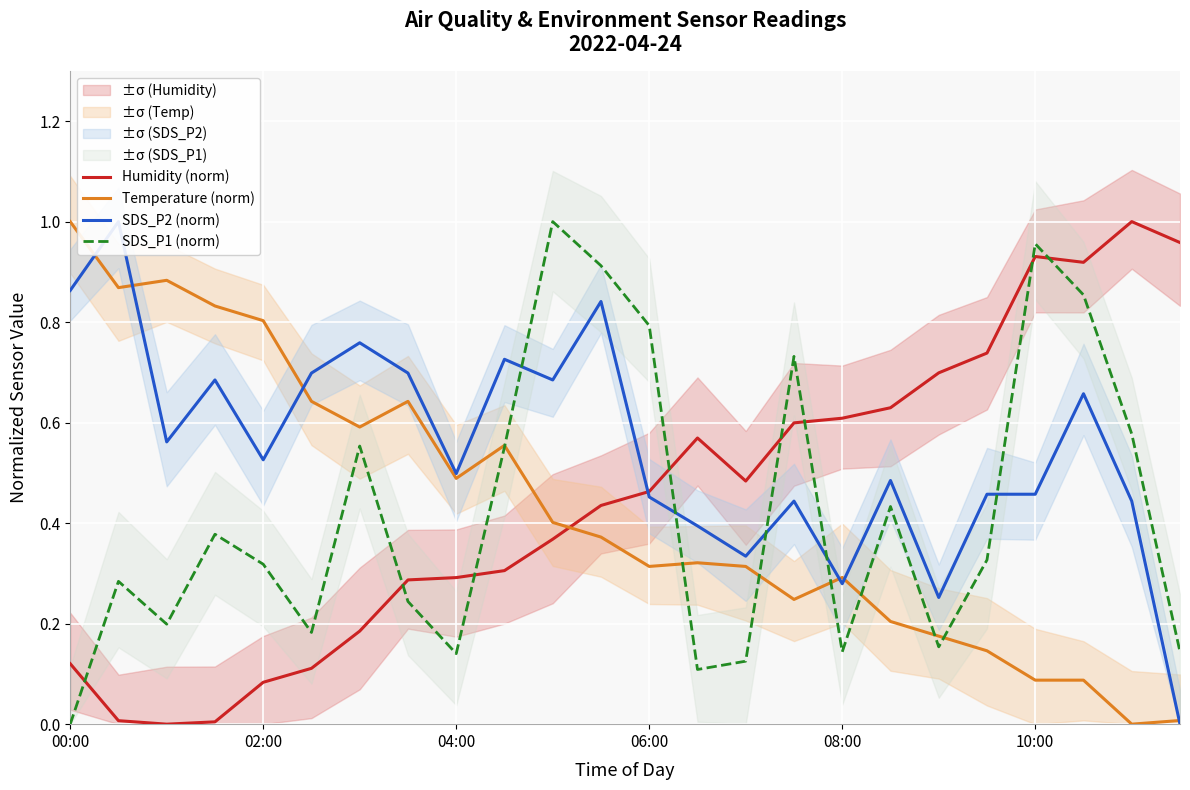

The SDS_P1 (norm) series shows 1.1 at 15. True or false?

False